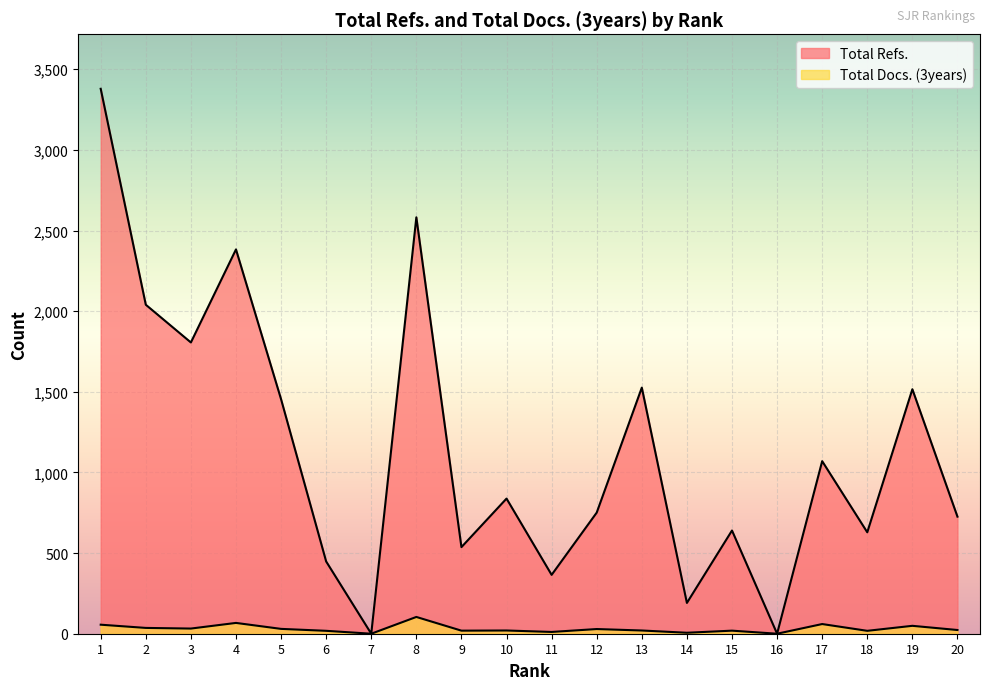

True or false: Total Refs. has a value of 191 at 14.

True